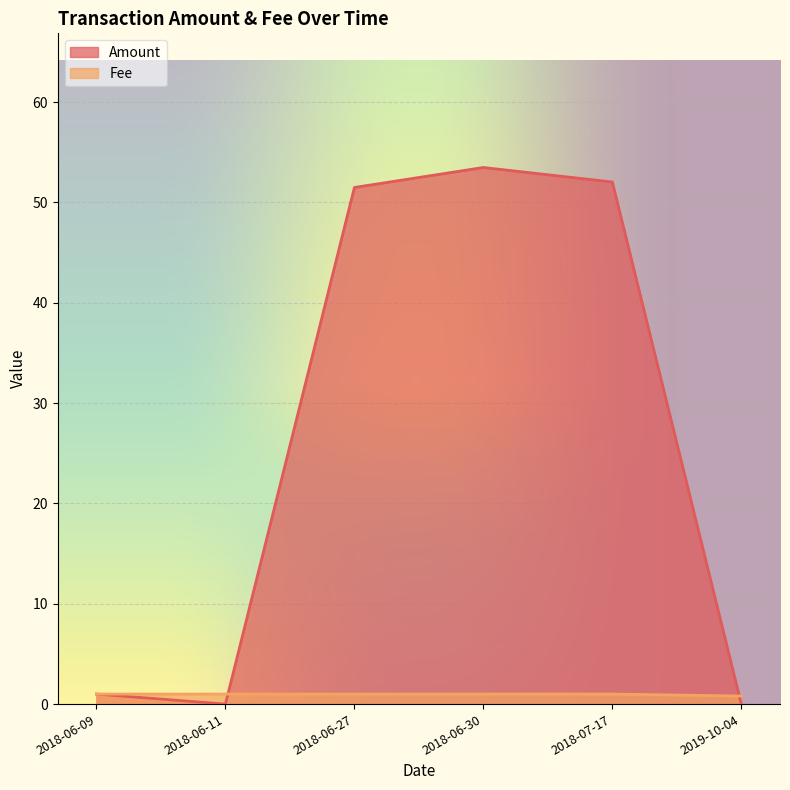

At which label does Fee reach its peak?

2018-07-17